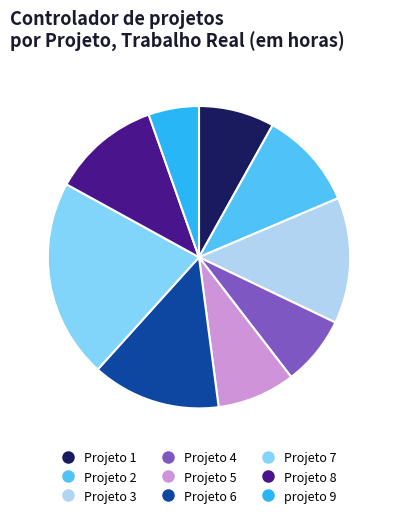

True or false: Projeto 1 accounts for 15% of the total.

False